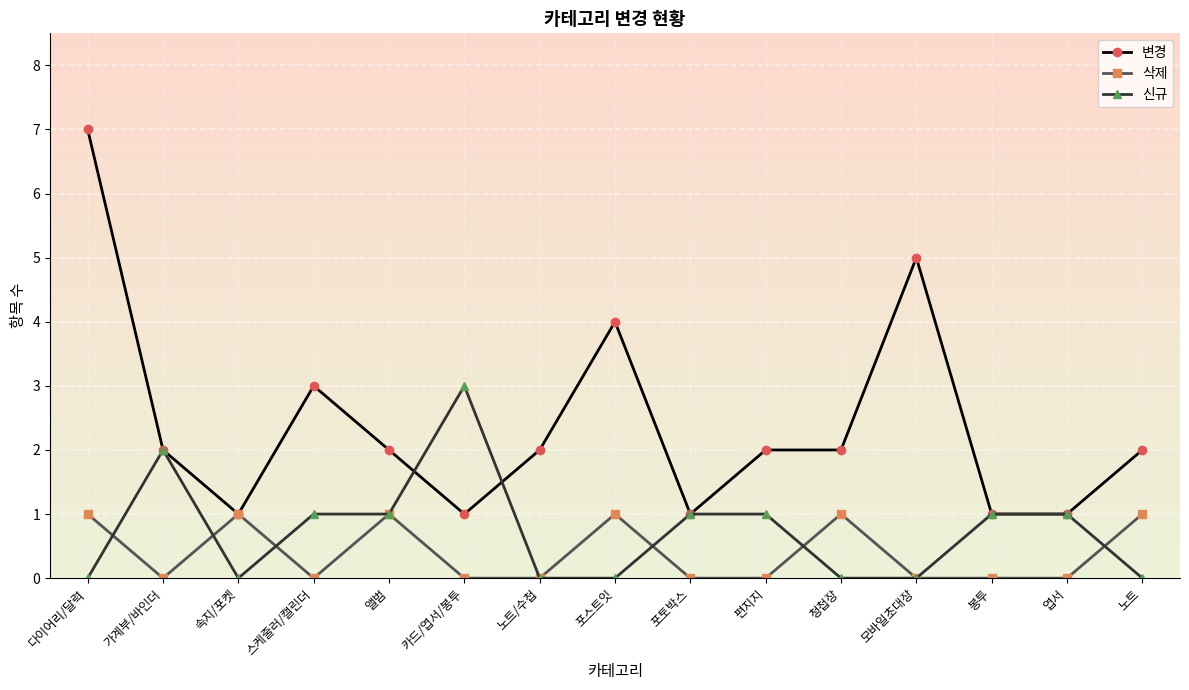

At which category does 변경 reach its first local peak?

스케줄러/캘린더